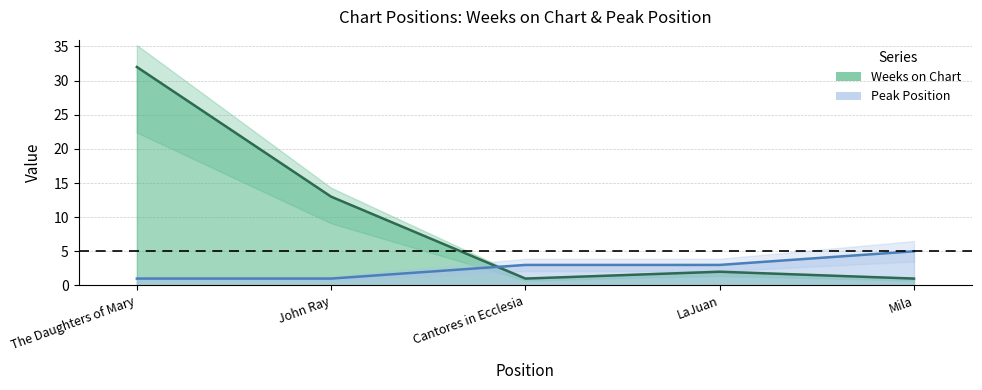

Which has a higher value, LaJuan or John Ray?

John Ray